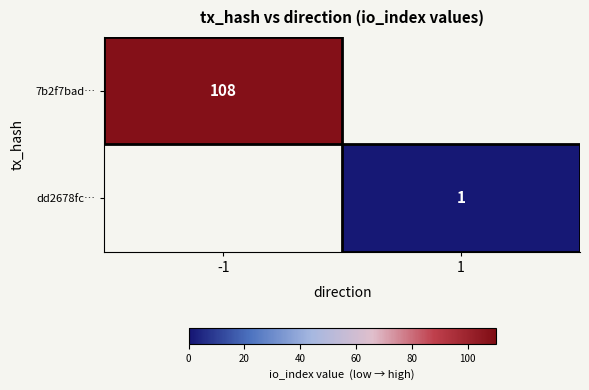

The 7b2f7bad… series shows 108 at -1. True or false?

True